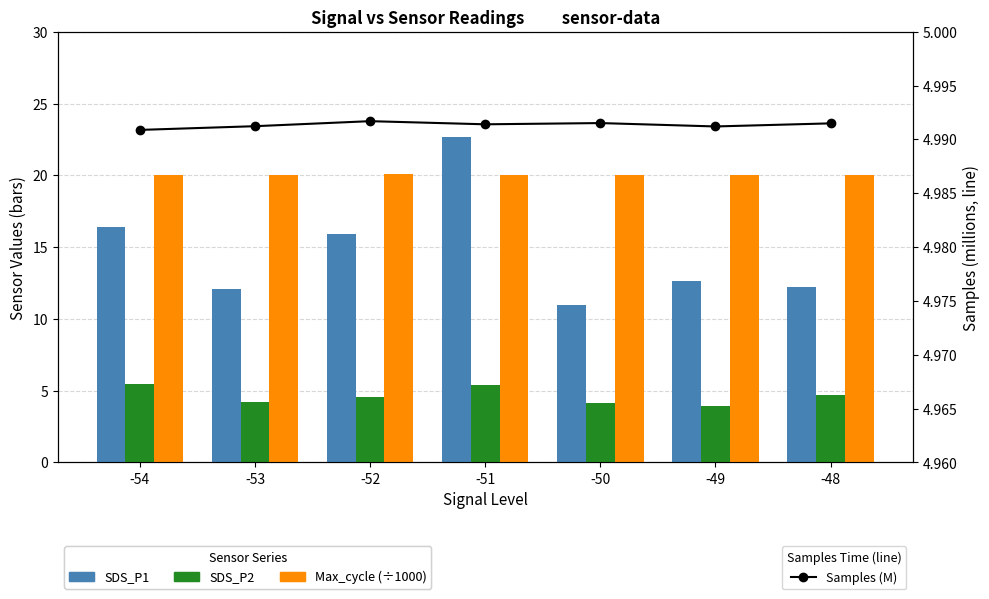

What is the value of the Samples (M) bar at the 7th from the left?

5.0